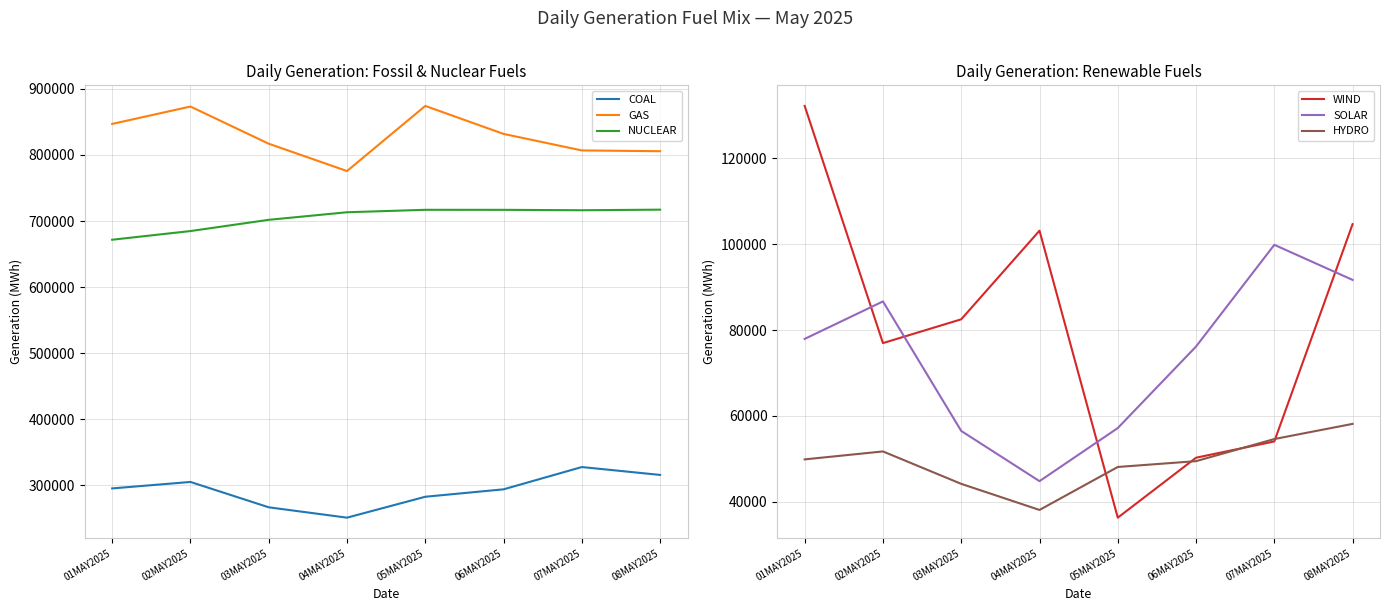

At which category does GAS reach its first local peak?

02MAY2025